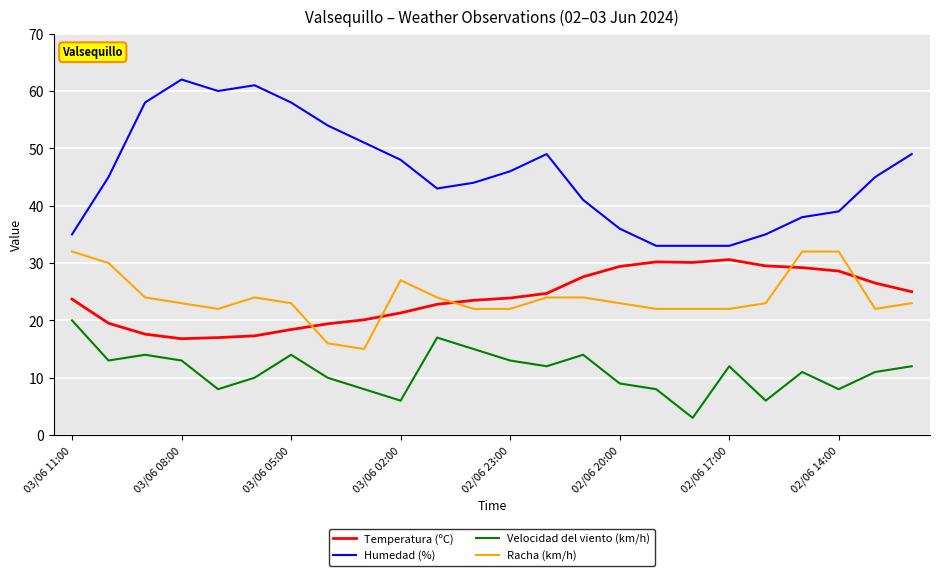

Which series has the largest total across all categories?

Humedad (%)